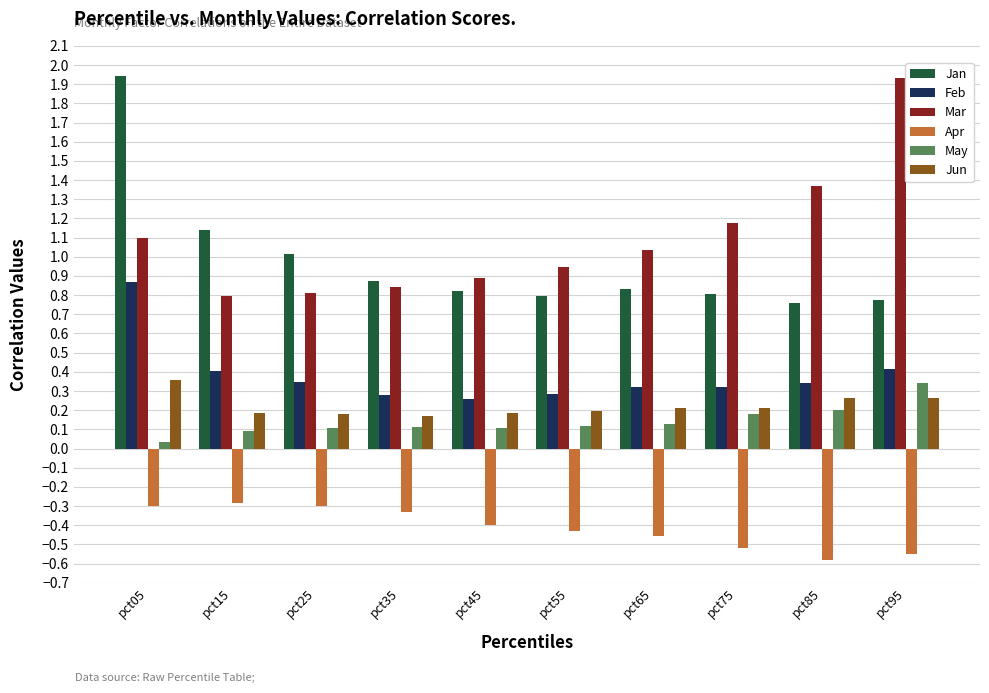

Which series has the largest total across all categories?

Mar